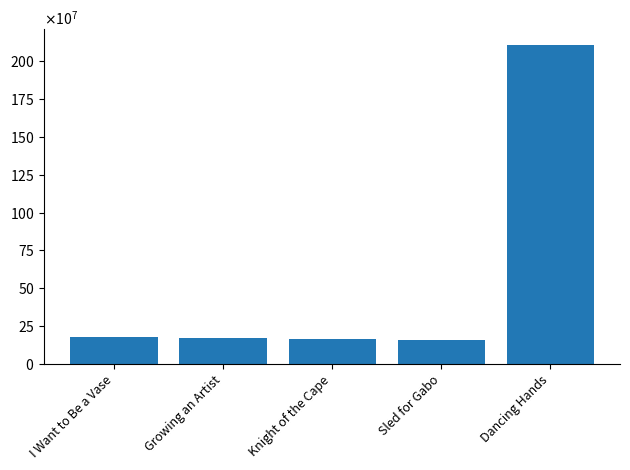

Read the value at Dancing Hands, to the nearest 50.

2108573650